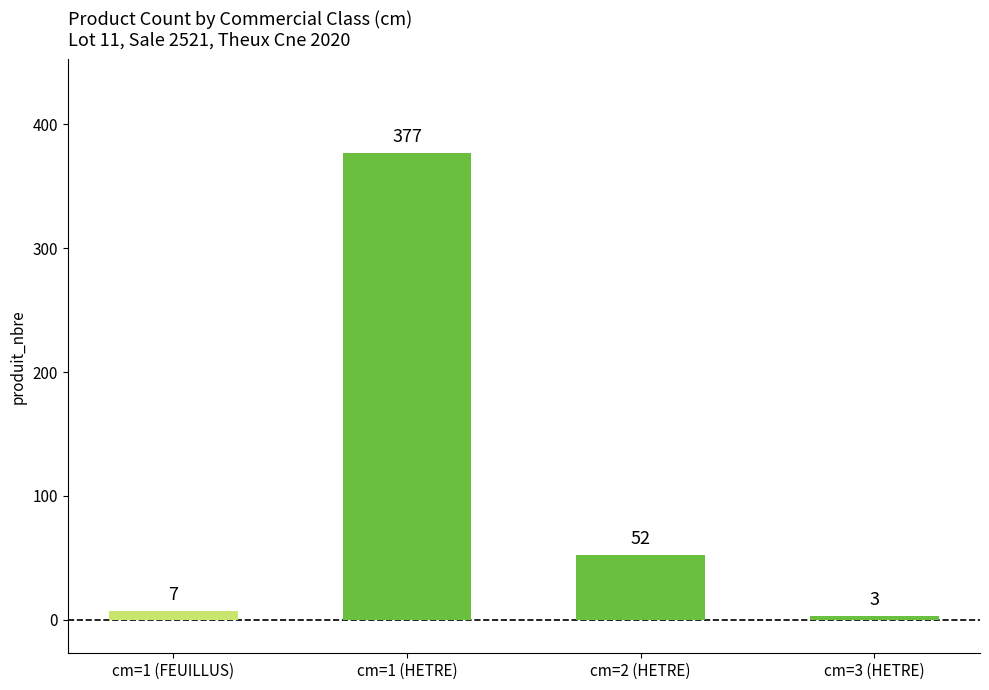

Does the chart contain any negative values?

No